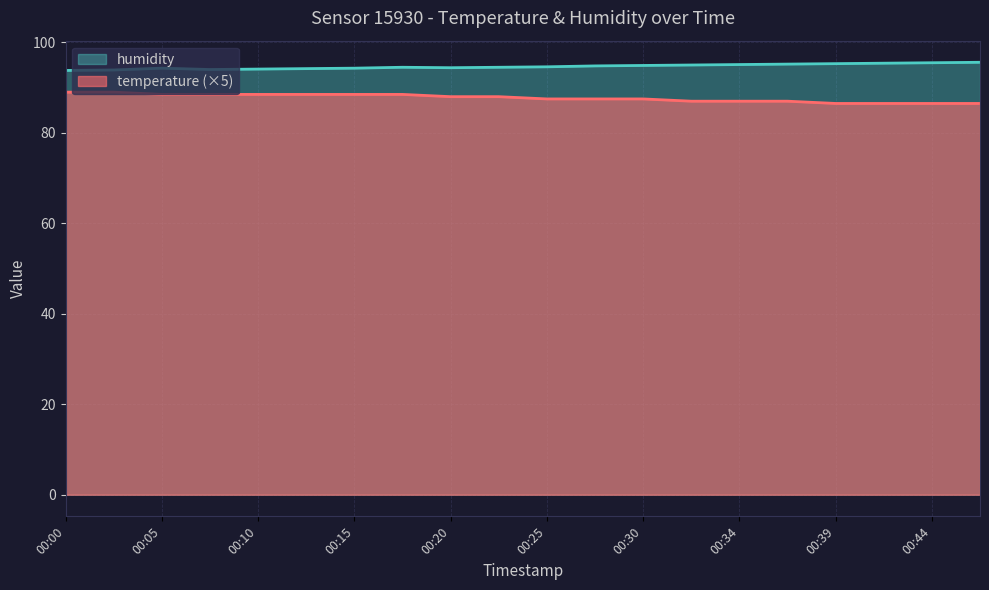

Which category has the lowest value in the humidity series?

00:00